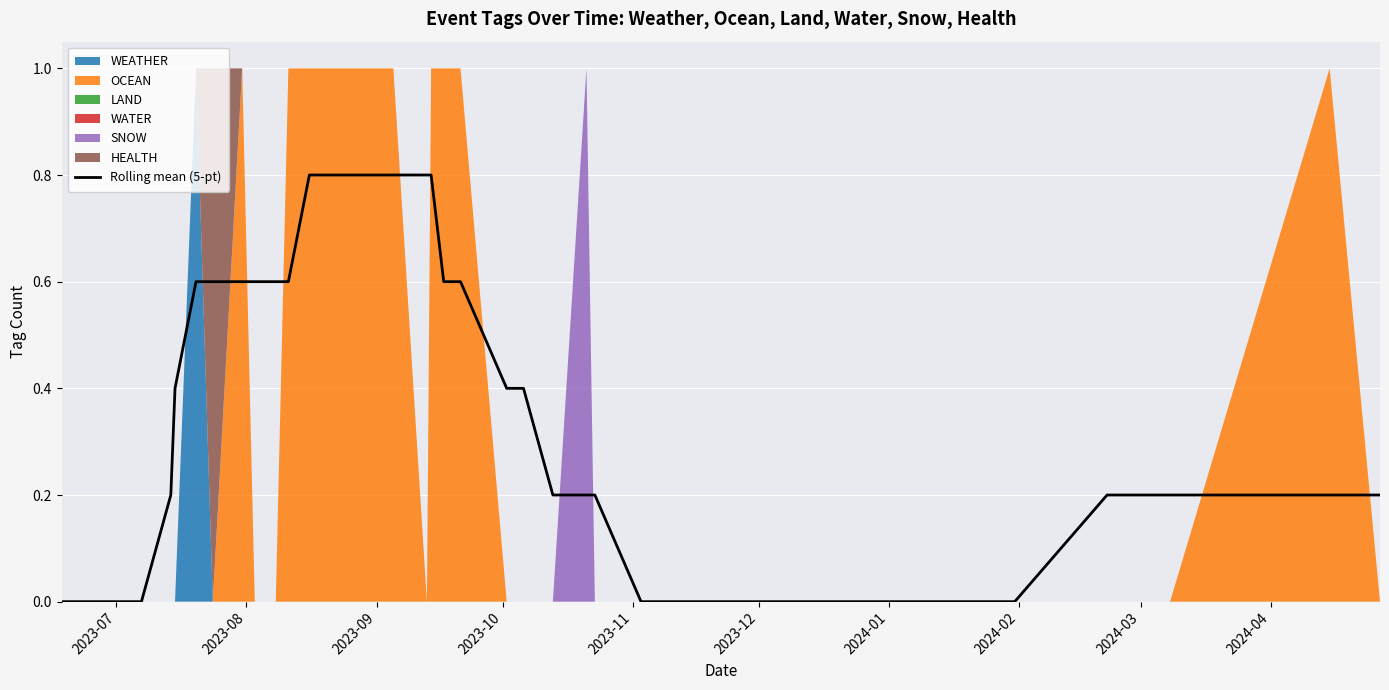

How many values are above zero?

25